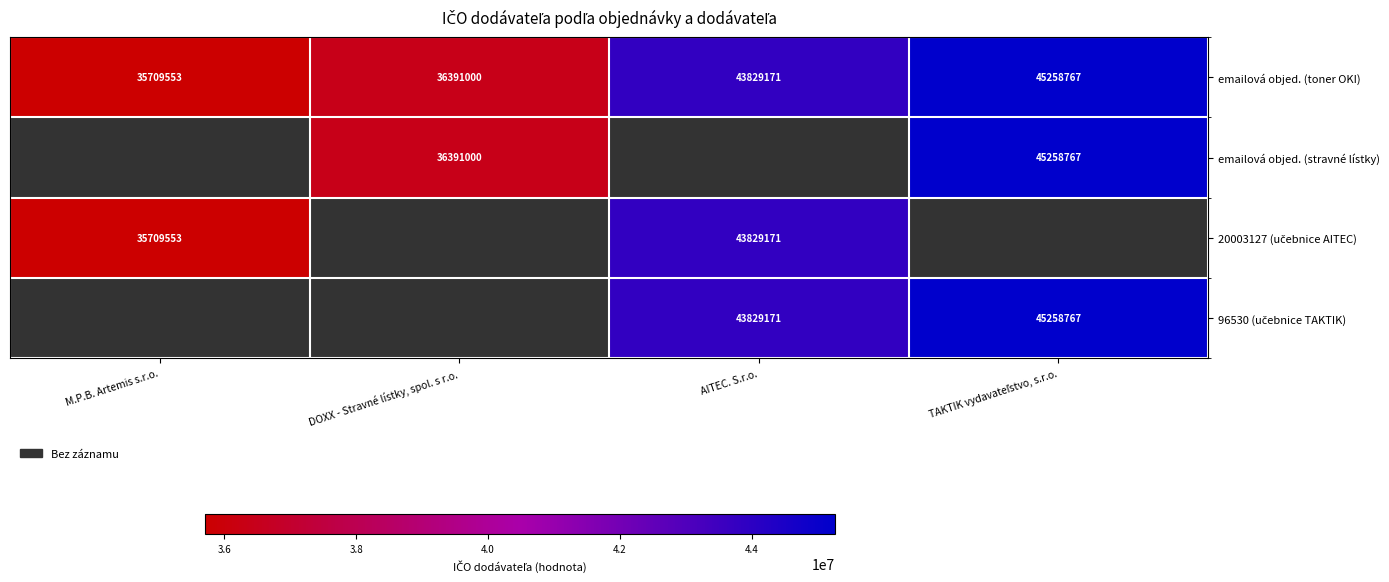

What is the maximum value for emailová objed. (toner OKI)?

45258767